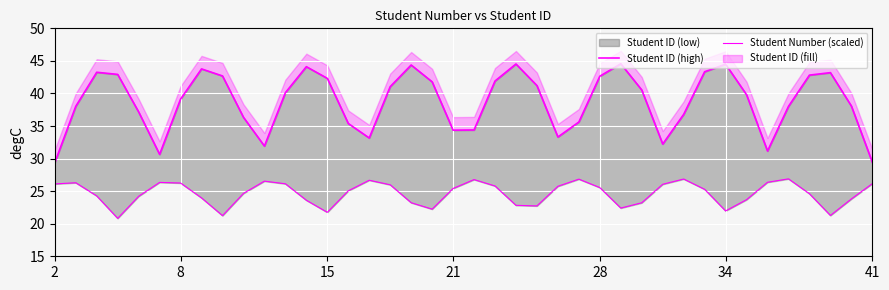

The Student Number (scaled) series shows 39.6 at 41. True or false?

False